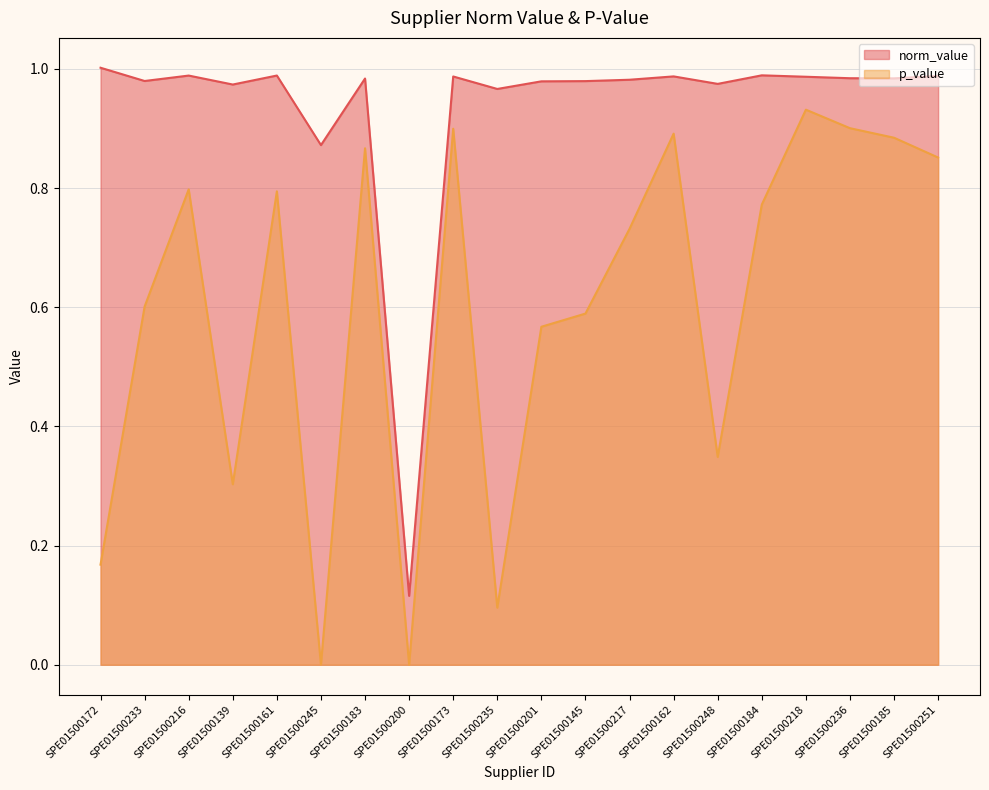

What is the sum of the p_value values at SPE01500236 and SPE01500173?

1.8